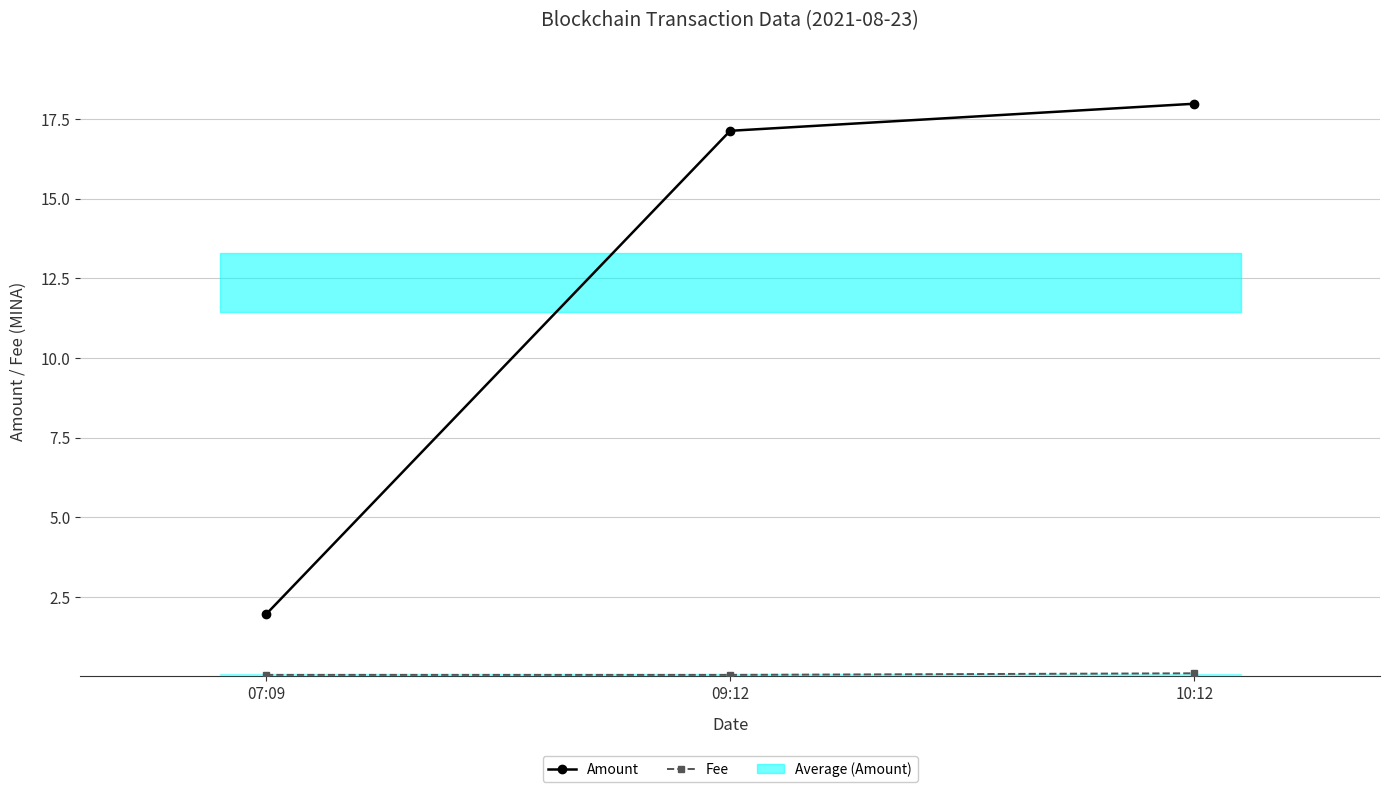

Rank the series by their average value, from highest to lowest.

Amount, Fee